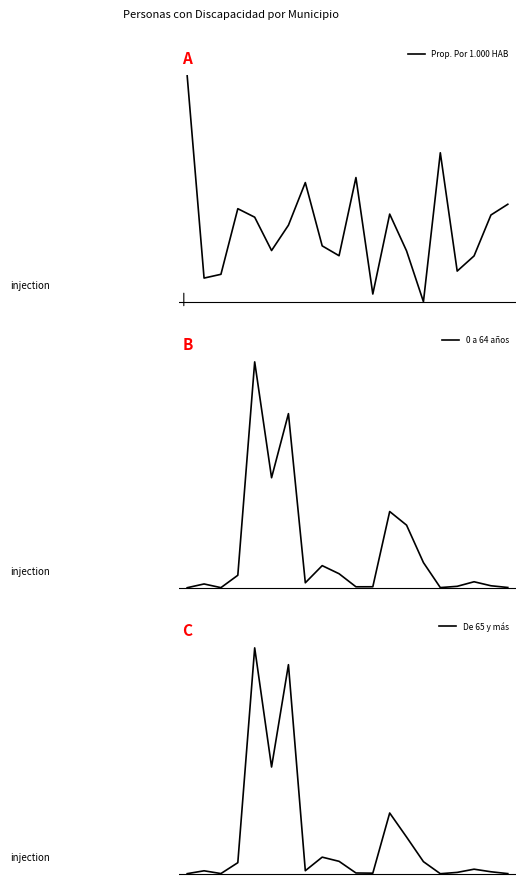

List the labels in order of De 65 y más value, smallest first.

15, 0, 19, 2, 11, 10, 16, 18, 1, 7, 17, 3, 14, 9, 8, 13, 12, 5, 6, 4